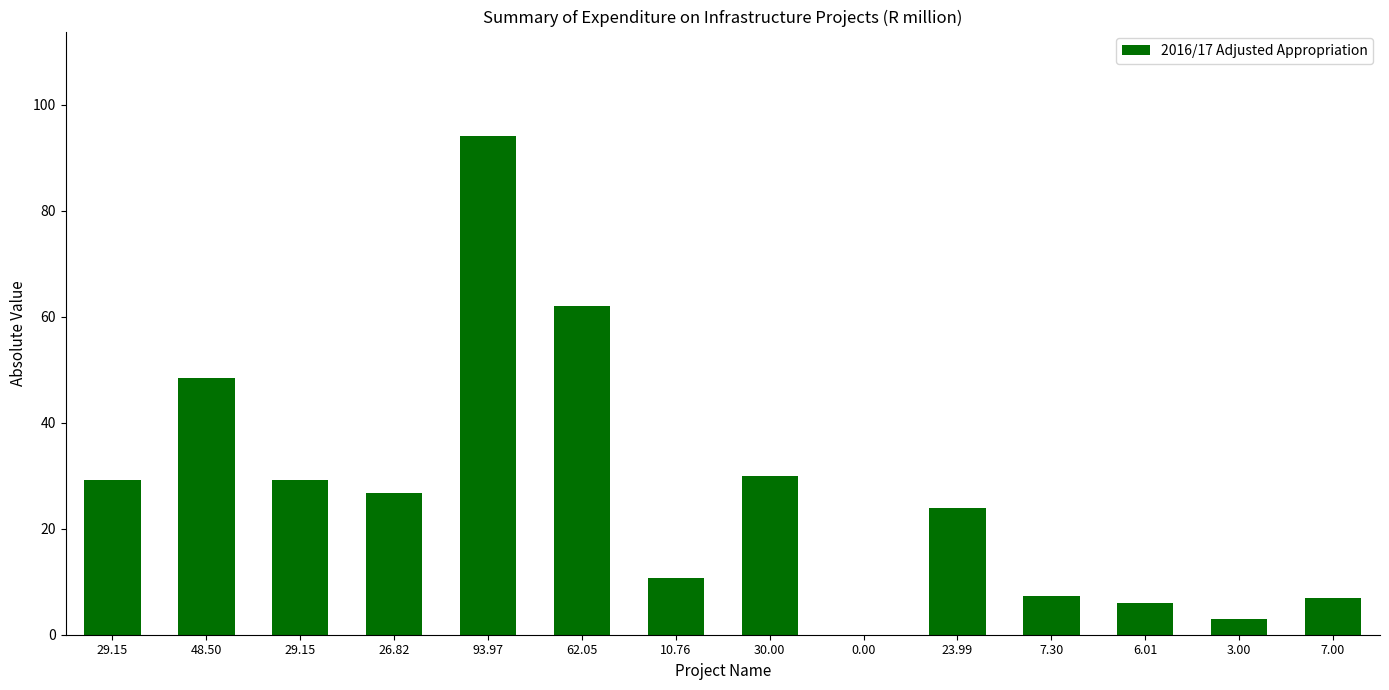

How many categories are shown in the chart?

14